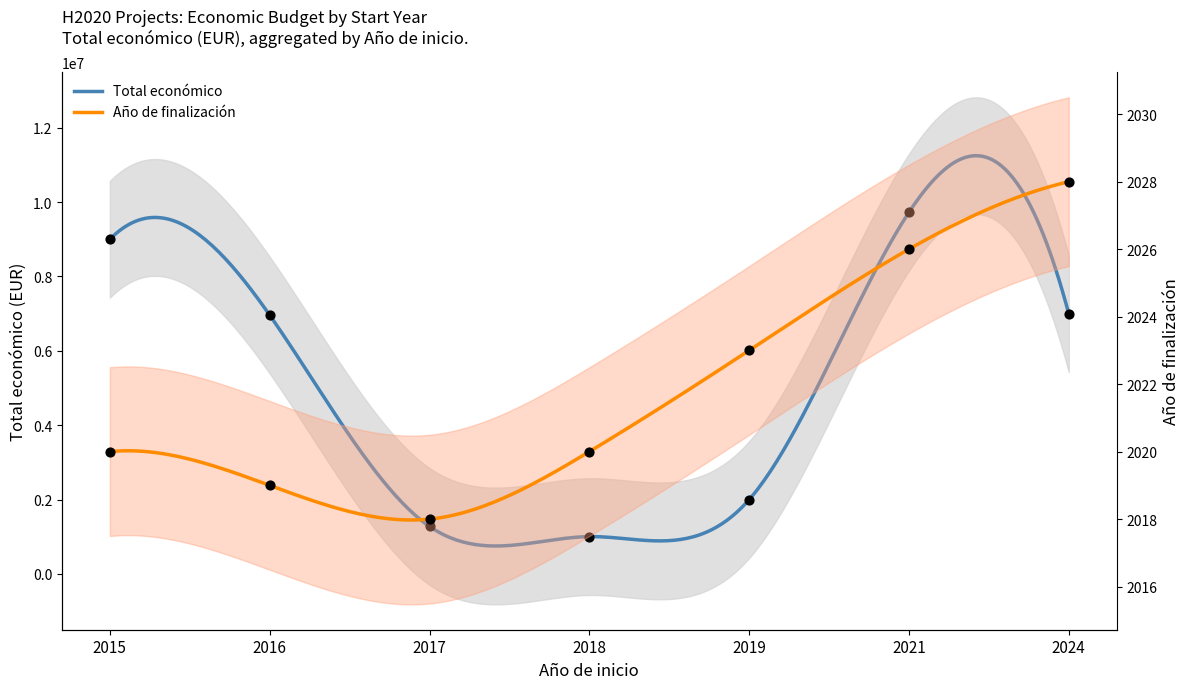

Which series has the largest total across all categories?

Total económico